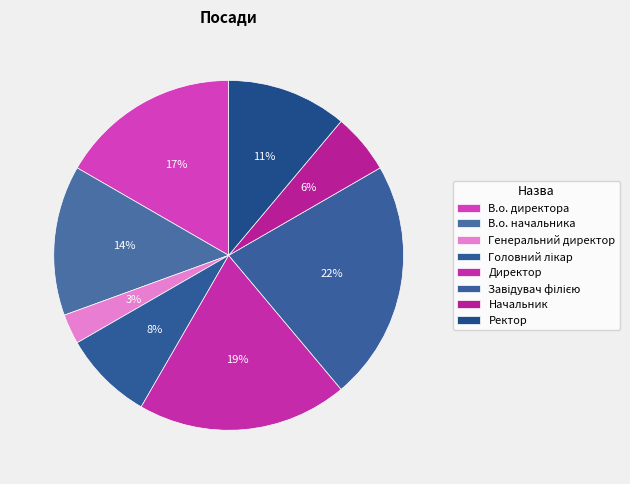

How many segments does this pie chart have?

8